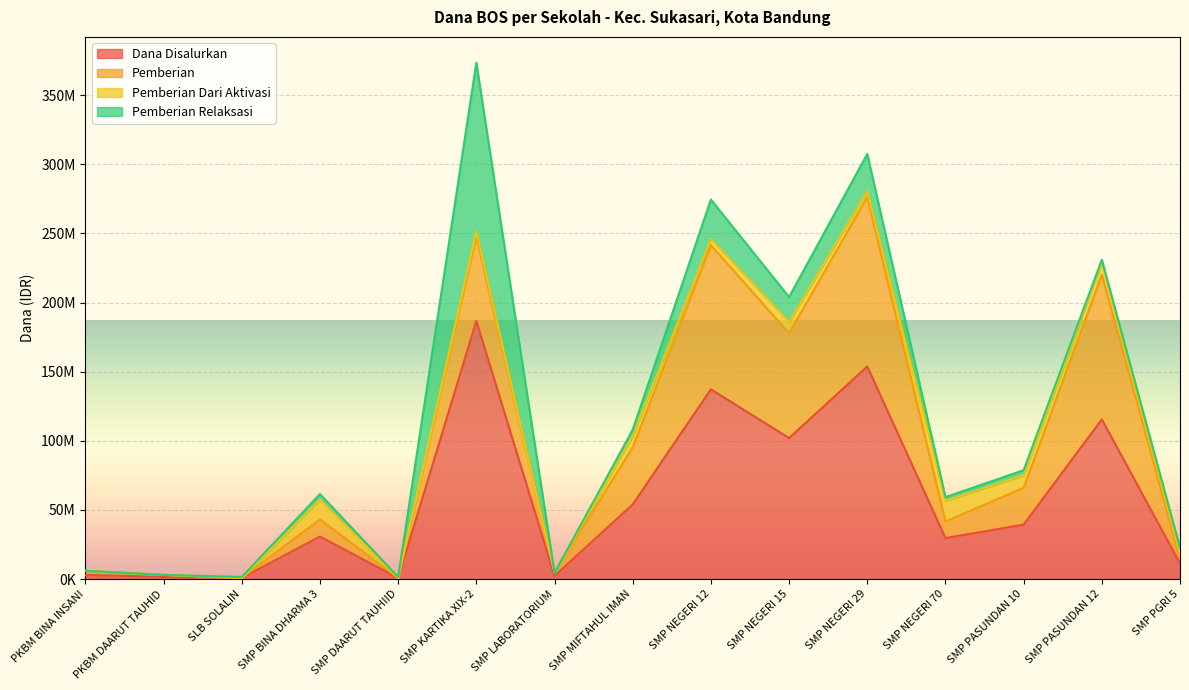

At which label does Pemberian Relaksasi reach its peak?

SMP KARTIKA XIX-2